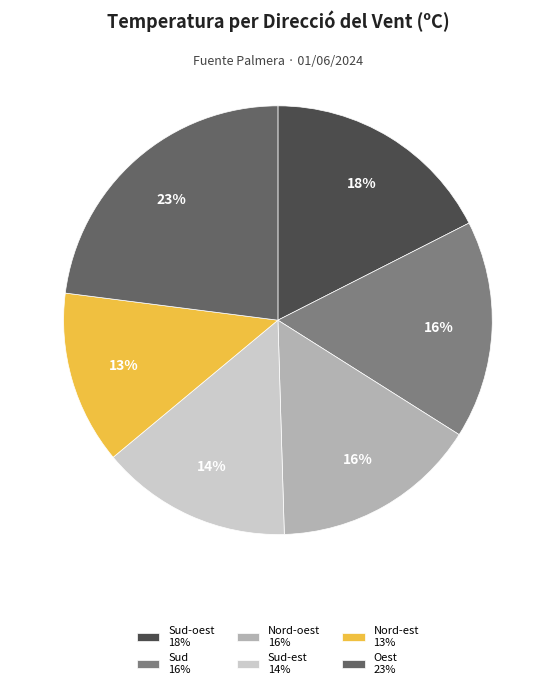

Combined, do Sud 16% and Nord-oest 16% account for over 50%?

No